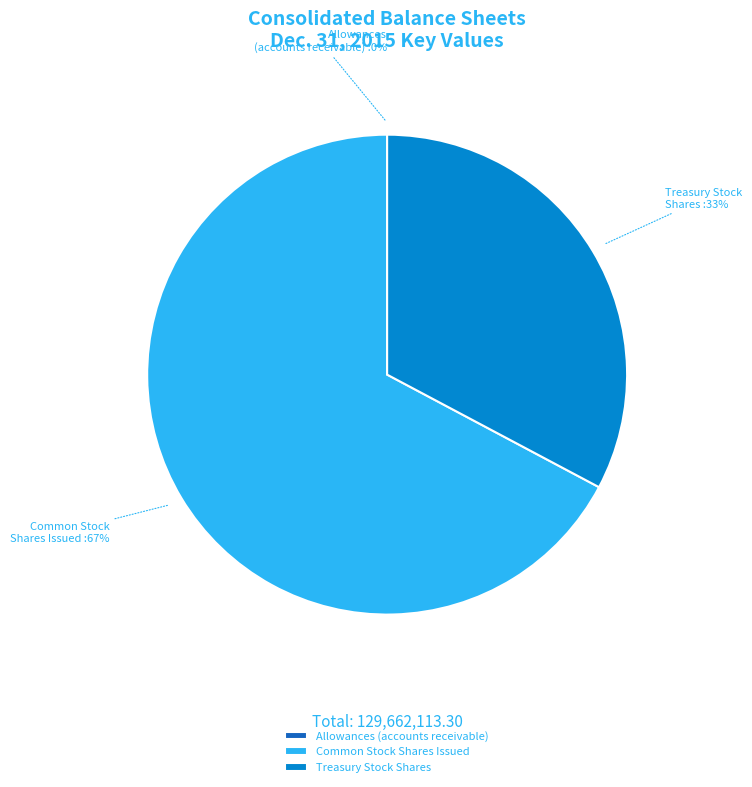

What is the largest slice in the pie chart?

Common Stock Shares Issued